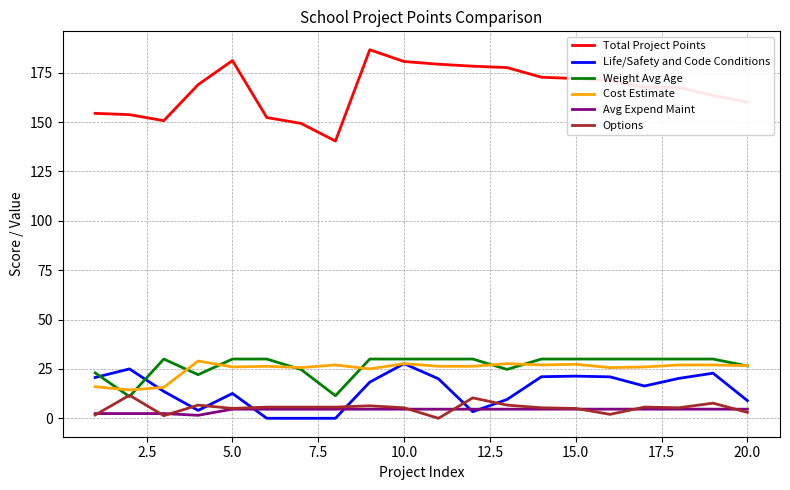

What is the greatest value displayed?

186.6